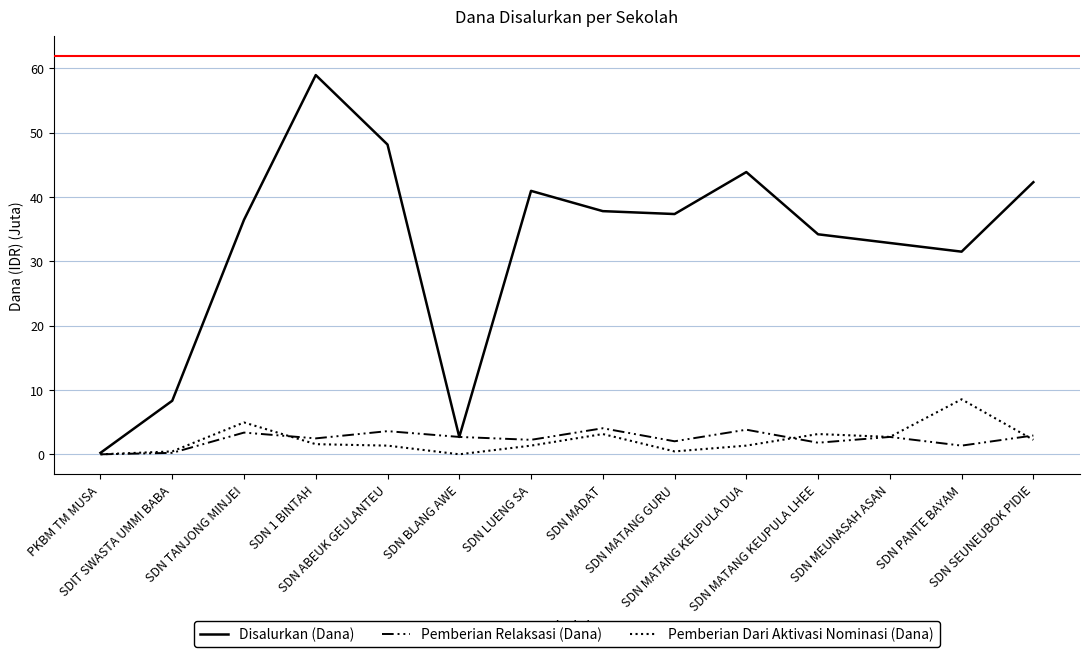

Which series has the largest total across all categories?

Disalurkan (Dana)